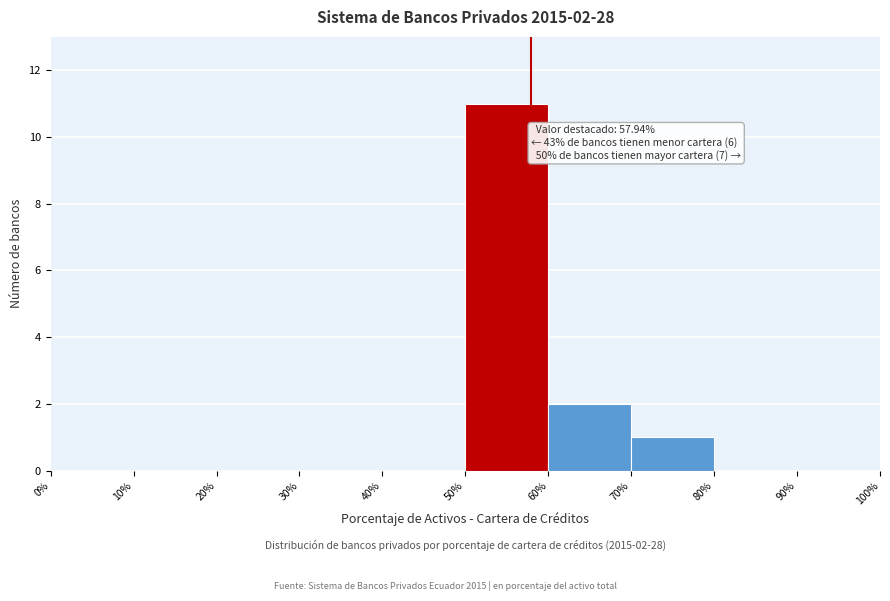

Which range on the x-axis has the tallest bar?

50% to 60%